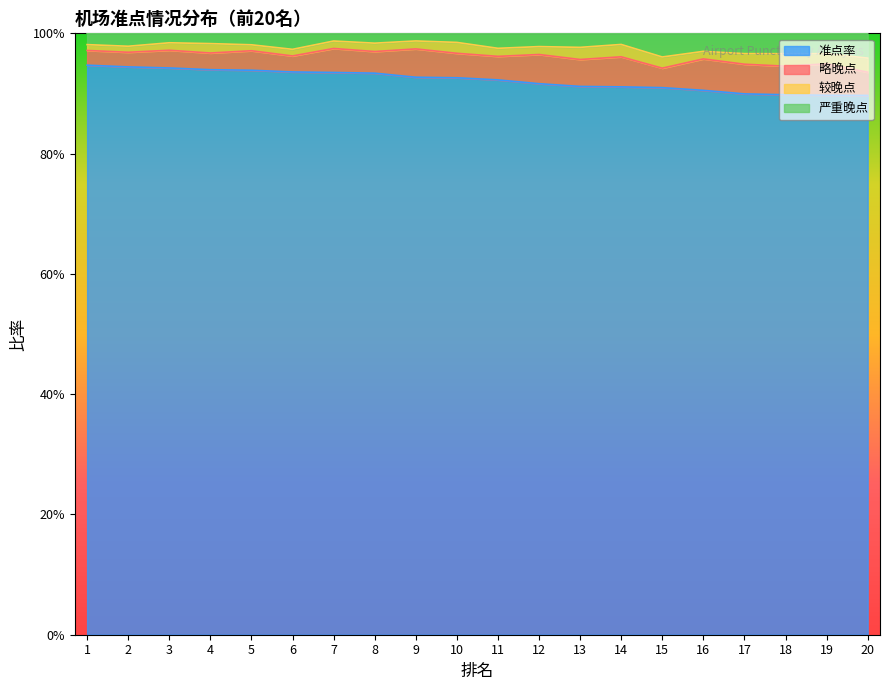

What is the average value of the 准点率 series?

0.9